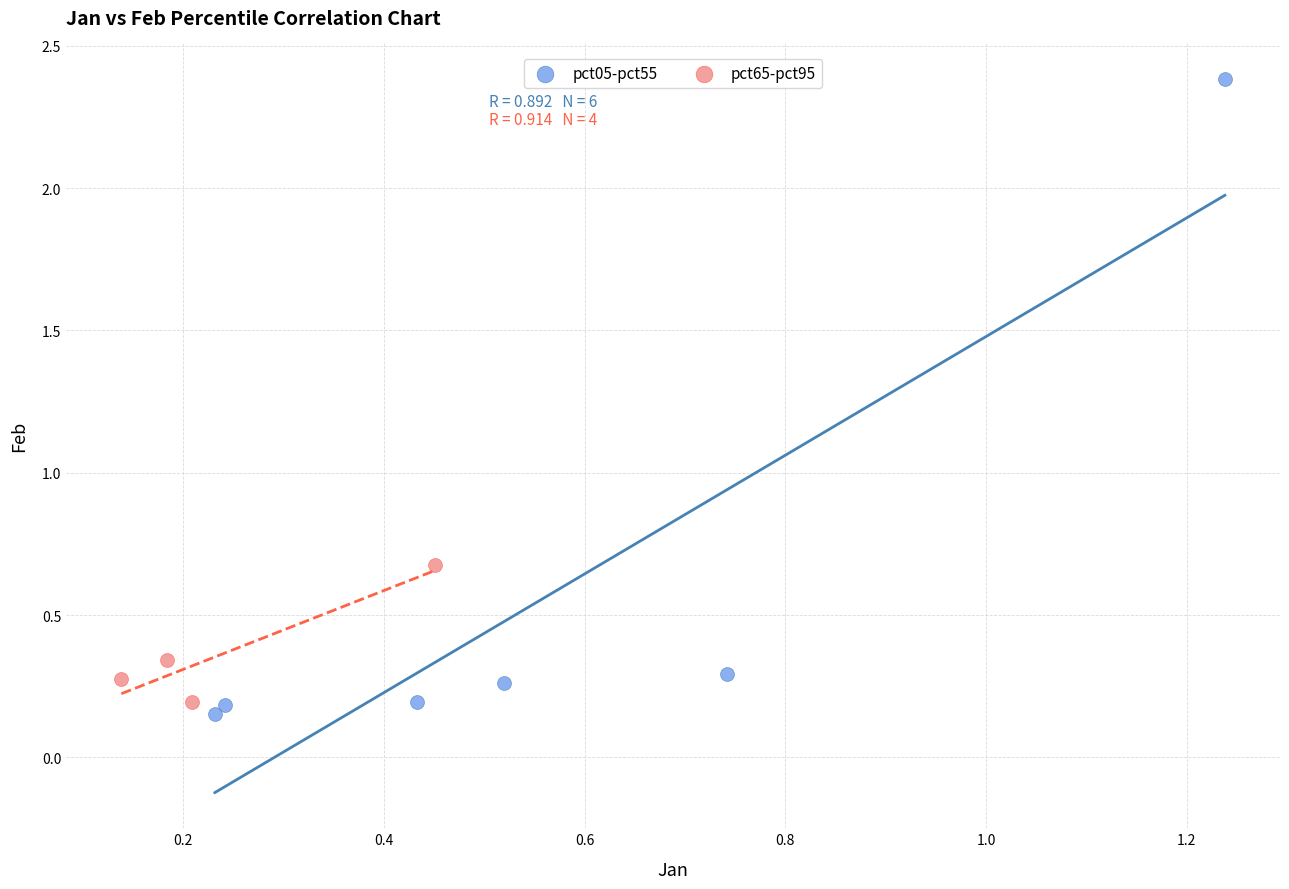

Which series contains the highest Y value?

pct05-pct55